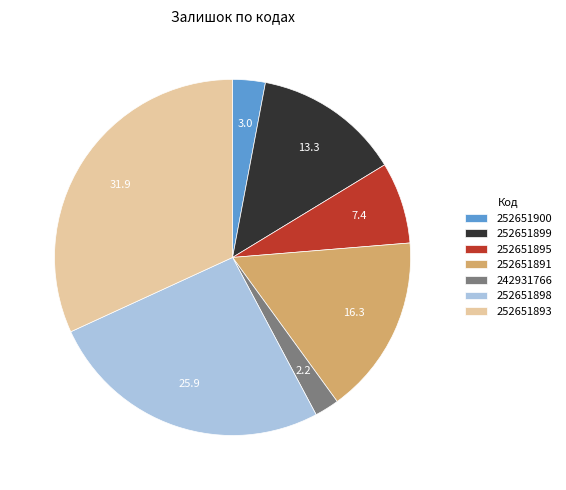

Is there a majority slice in this chart?

No